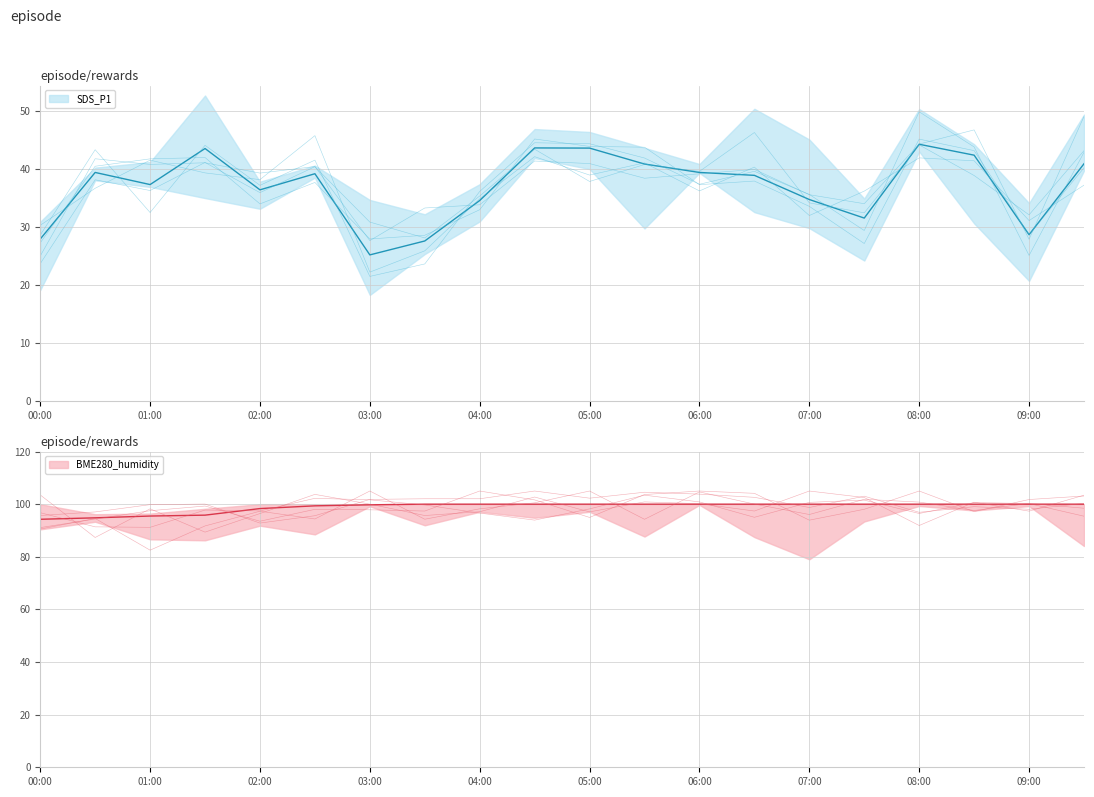

What is the value of the BME280_humidity point at the 4th from the left?

95.8